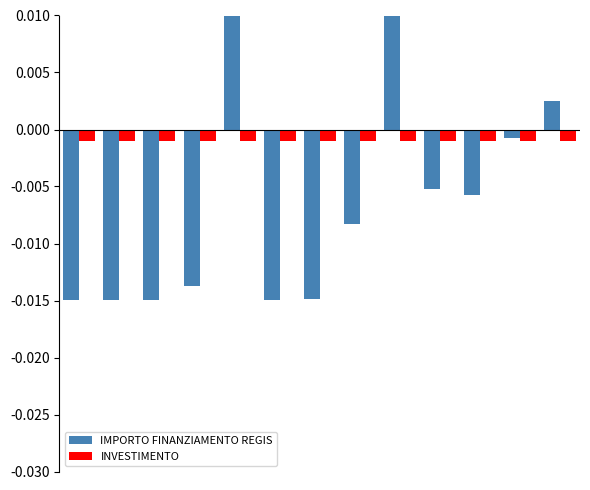

How many groups of bars are there?

13